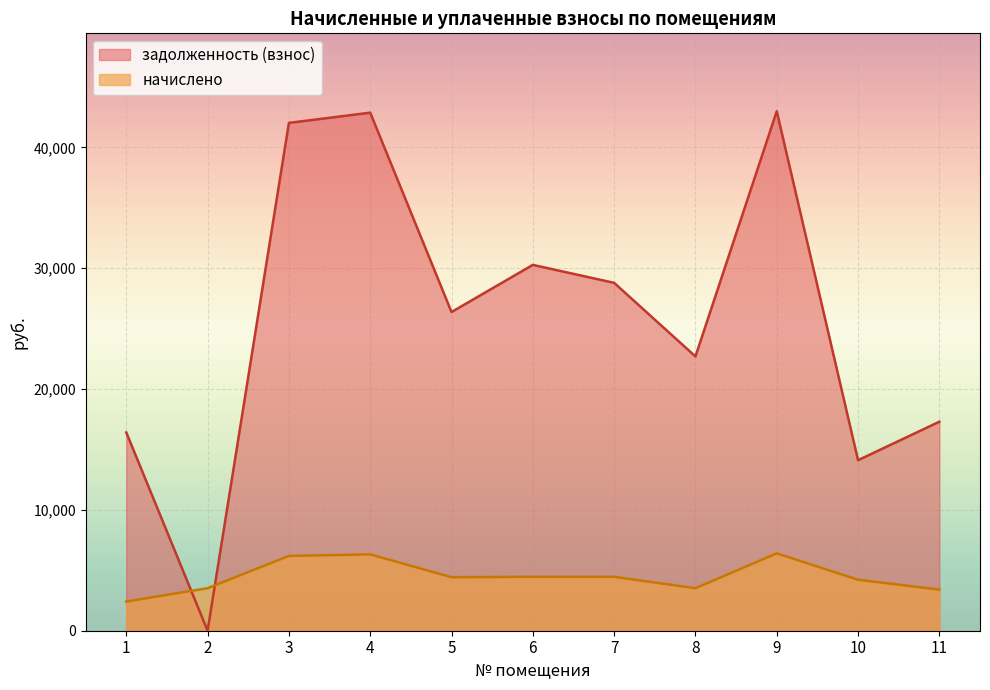

How many data points in задолженность (взнос) are less than 26378?

5